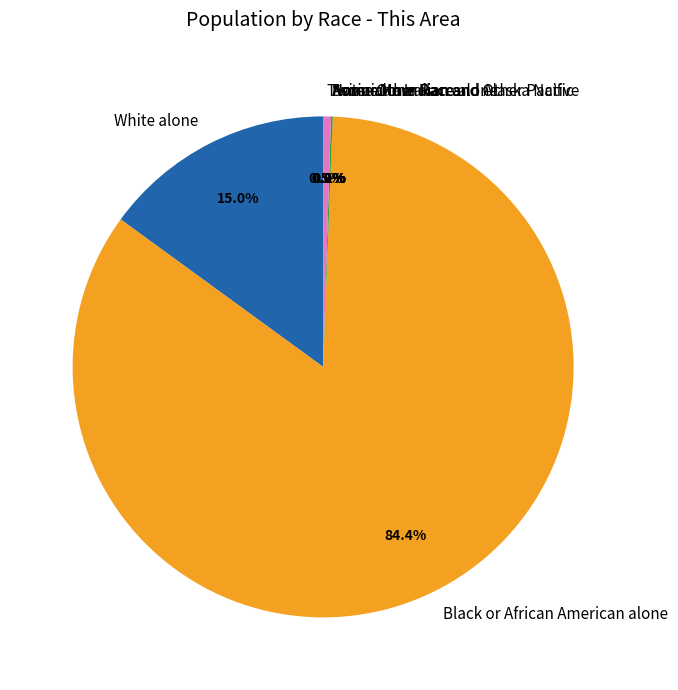

Do Native Hawaiian and Other Pacific and American Indian and Alaska Native together represent more than half of the pie?

No